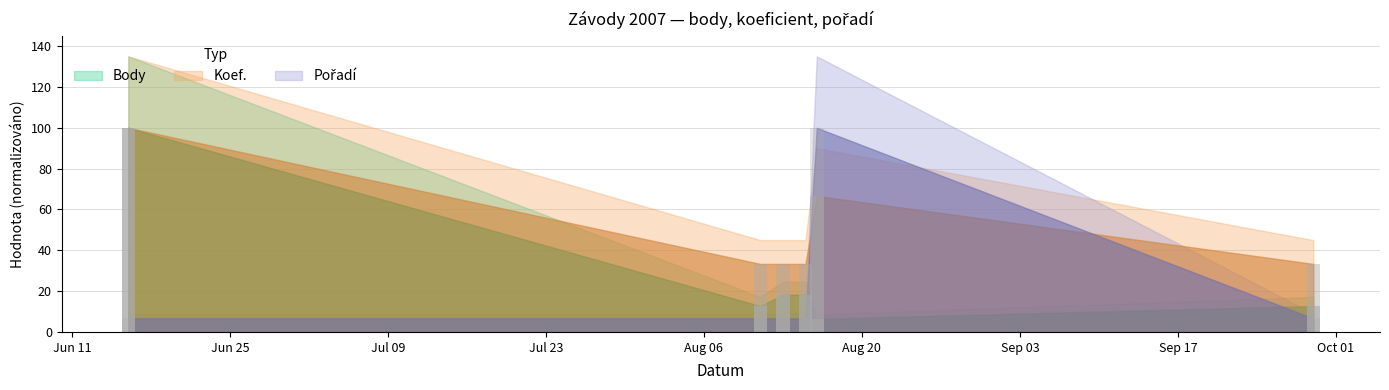

Which series has the largest range (max minus min)?

Body